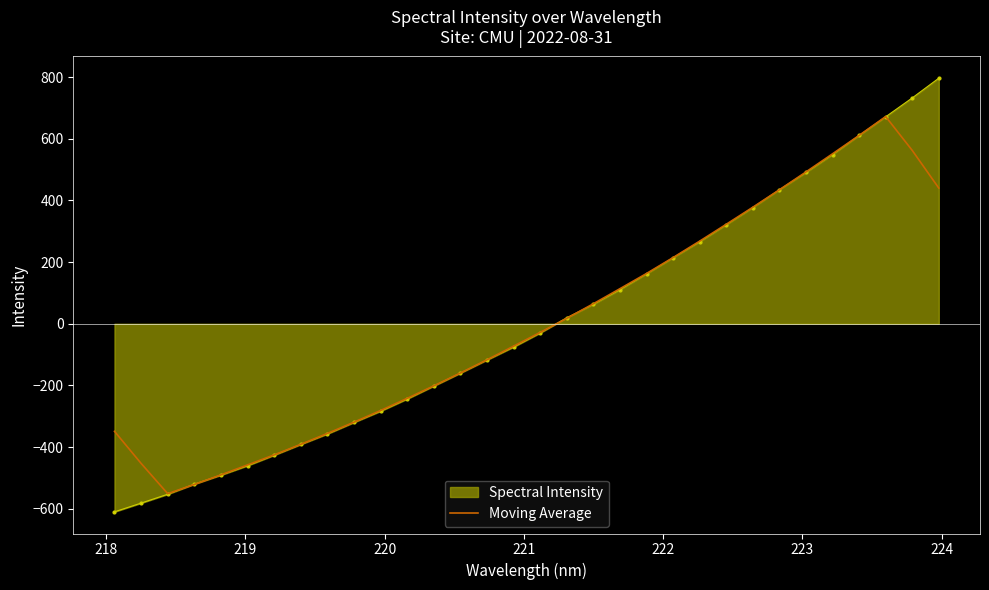

Which series has the largest range (max minus min)?

Spectral Intensity